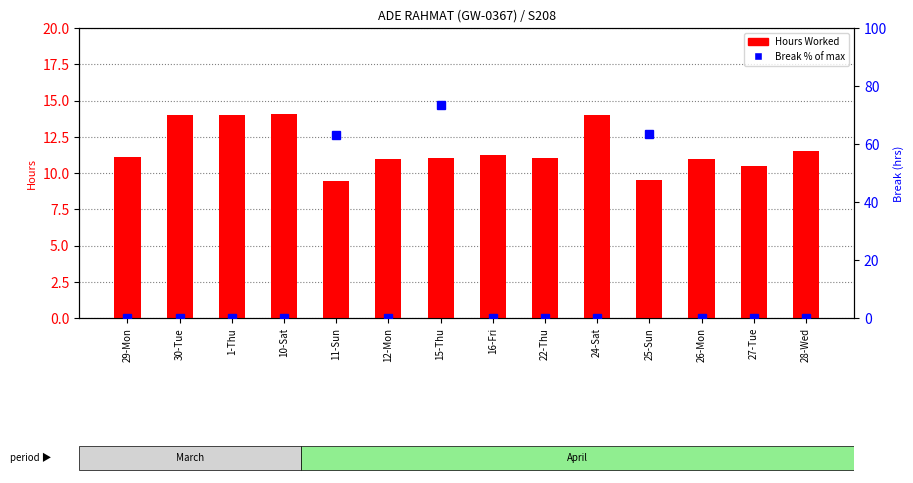

What position from the right is 30-Tue?

13